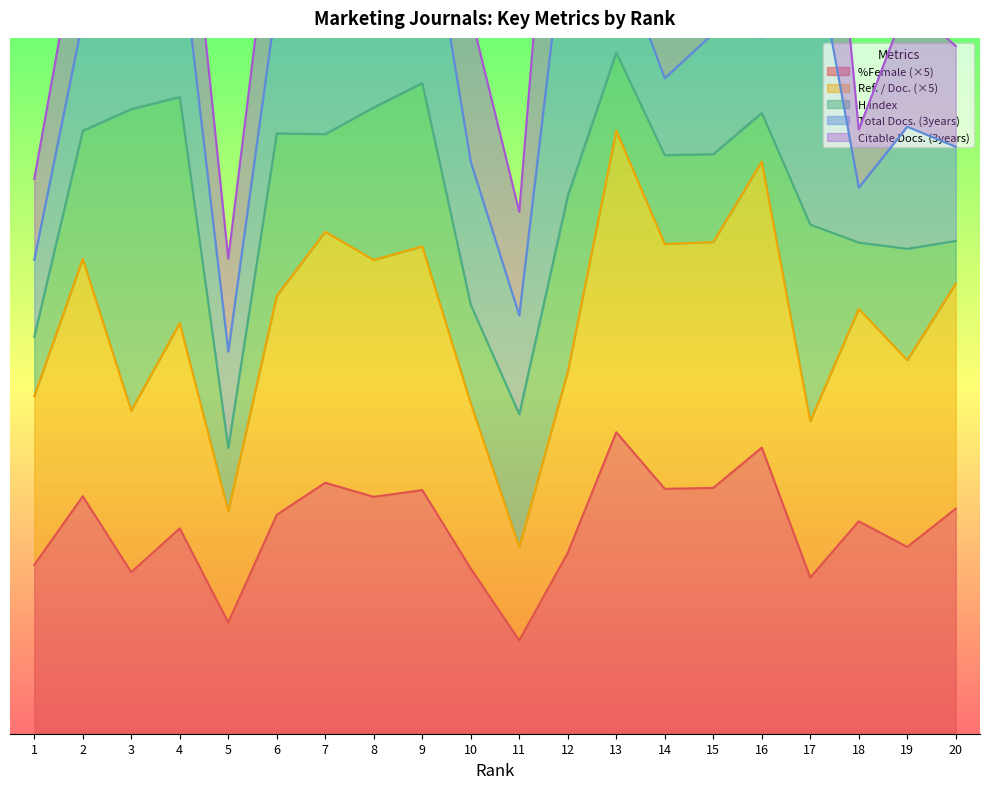

True or false: Total Docs. (3years) and Ref. / Doc. intersect in this chart.

True